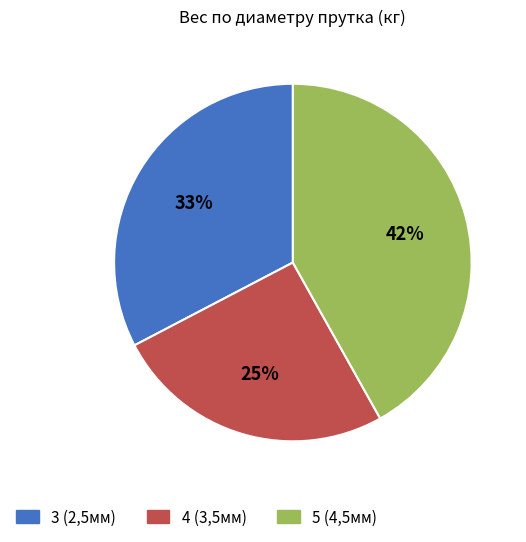

Approximately how many times larger is the value at 5 (4,5мм) compared to 3 (2,5мм)?

1.3